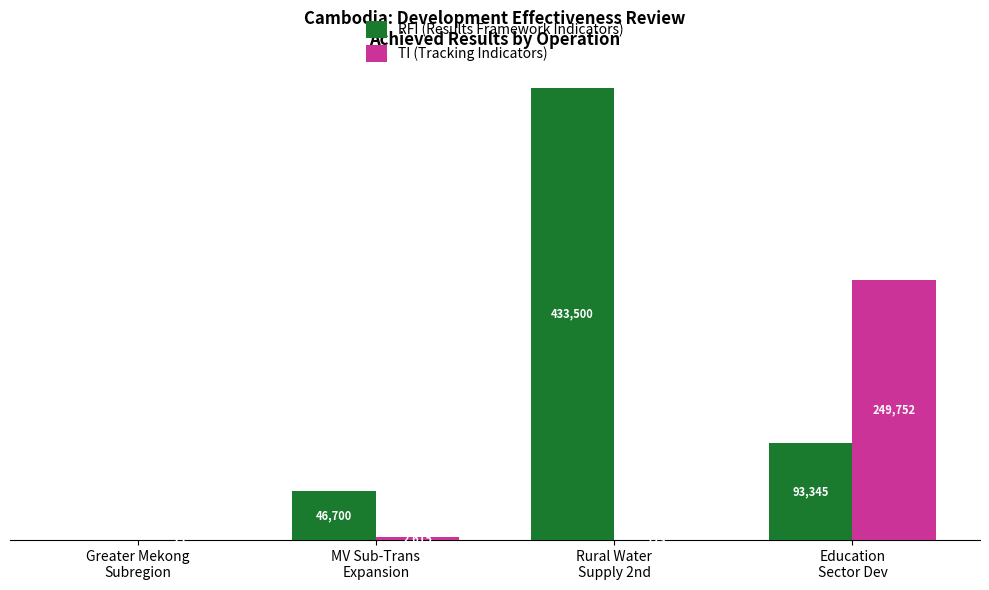

Which series has the largest total across all categories?

RFI (Results Framework Indicators)